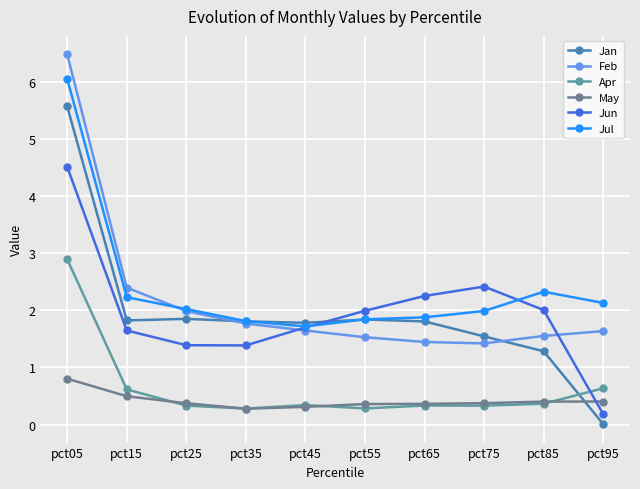

What is the difference between the highest and lowest values at pct55?

1.7